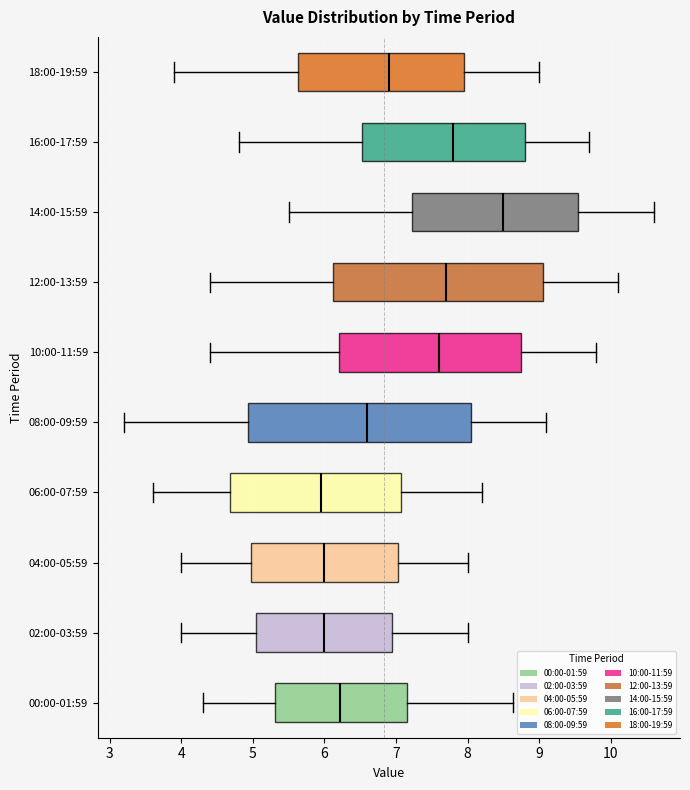

Reading bottom to top, read every box against the x-axis: the position of its median line, the range the box covers, and the ends of its whiskers. The values are not printed on the chart, so give them approximately, as read against the axis.

00:00-01:59: median 6.2, box 5.3 to 7.1, whiskers 4.3 to 8.6
02:00-03:59: median 6.0, box 5.1 to 7.0, whiskers 4.0 to 8.0
04:00-05:59: median 6.0, box 5.0 to 7.0, whiskers 4.0 to 8.0
06:00-07:59: median 6.0, box 4.7 to 7.1, whiskers 3.6 to 8.2
08:00-09:59: median 6.6, box 4.9 to 8.1, whiskers 3.2 to 9.1
10:00-11:59: median 7.6, box 6.2 to 8.8, whiskers 4.4 to 9.8
12:00-13:59: median 7.7, box 6.1 to 9.1, whiskers 4.4 to 10.1
14:00-15:59: median 8.5, box 7.2 to 9.6, whiskers 5.5 to 10.6
16:00-17:59: median 7.8, box 6.5 to 8.8, whiskers 4.8 to 9.7
18:00-19:59: median 6.9, box 5.6 to 8.0, whiskers 3.9 to 9.0